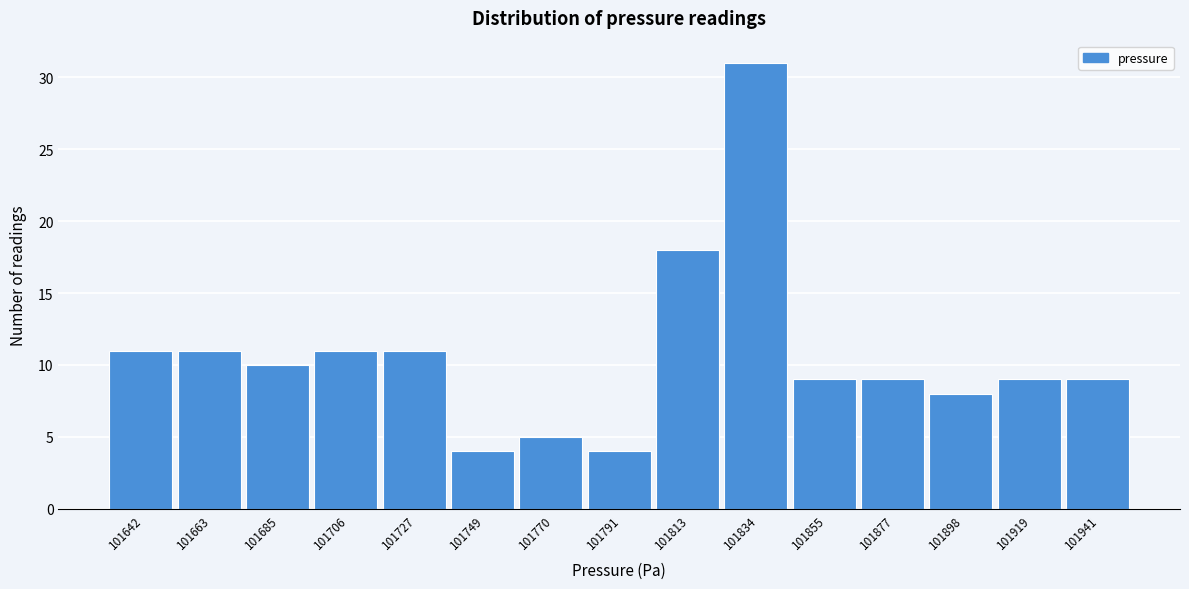

Reading left to right, what are all the values shown in this chart?

11	11	10	11	11	4	5	4	18	31	9	9	8	9	9